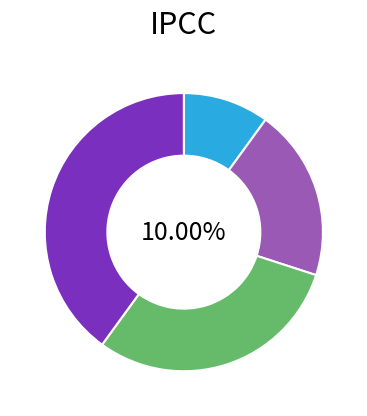

Which category has the biggest portion of the pie?

Спеціаліст вищої категорії